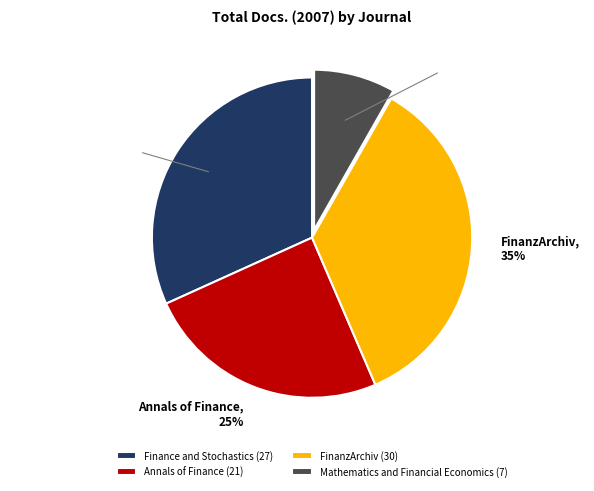

Does any single category account for the majority?

No